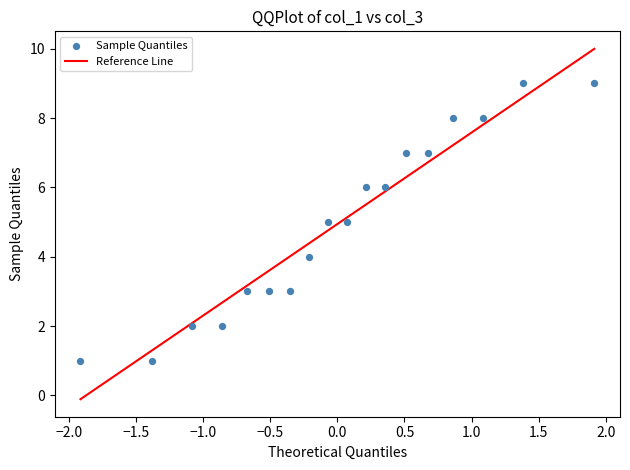

What is the range of Y values (max minus min)?

8